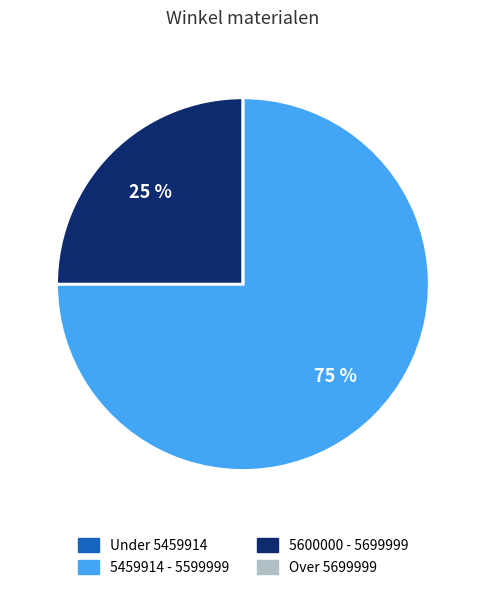

Does any single category account for the majority?

Yes